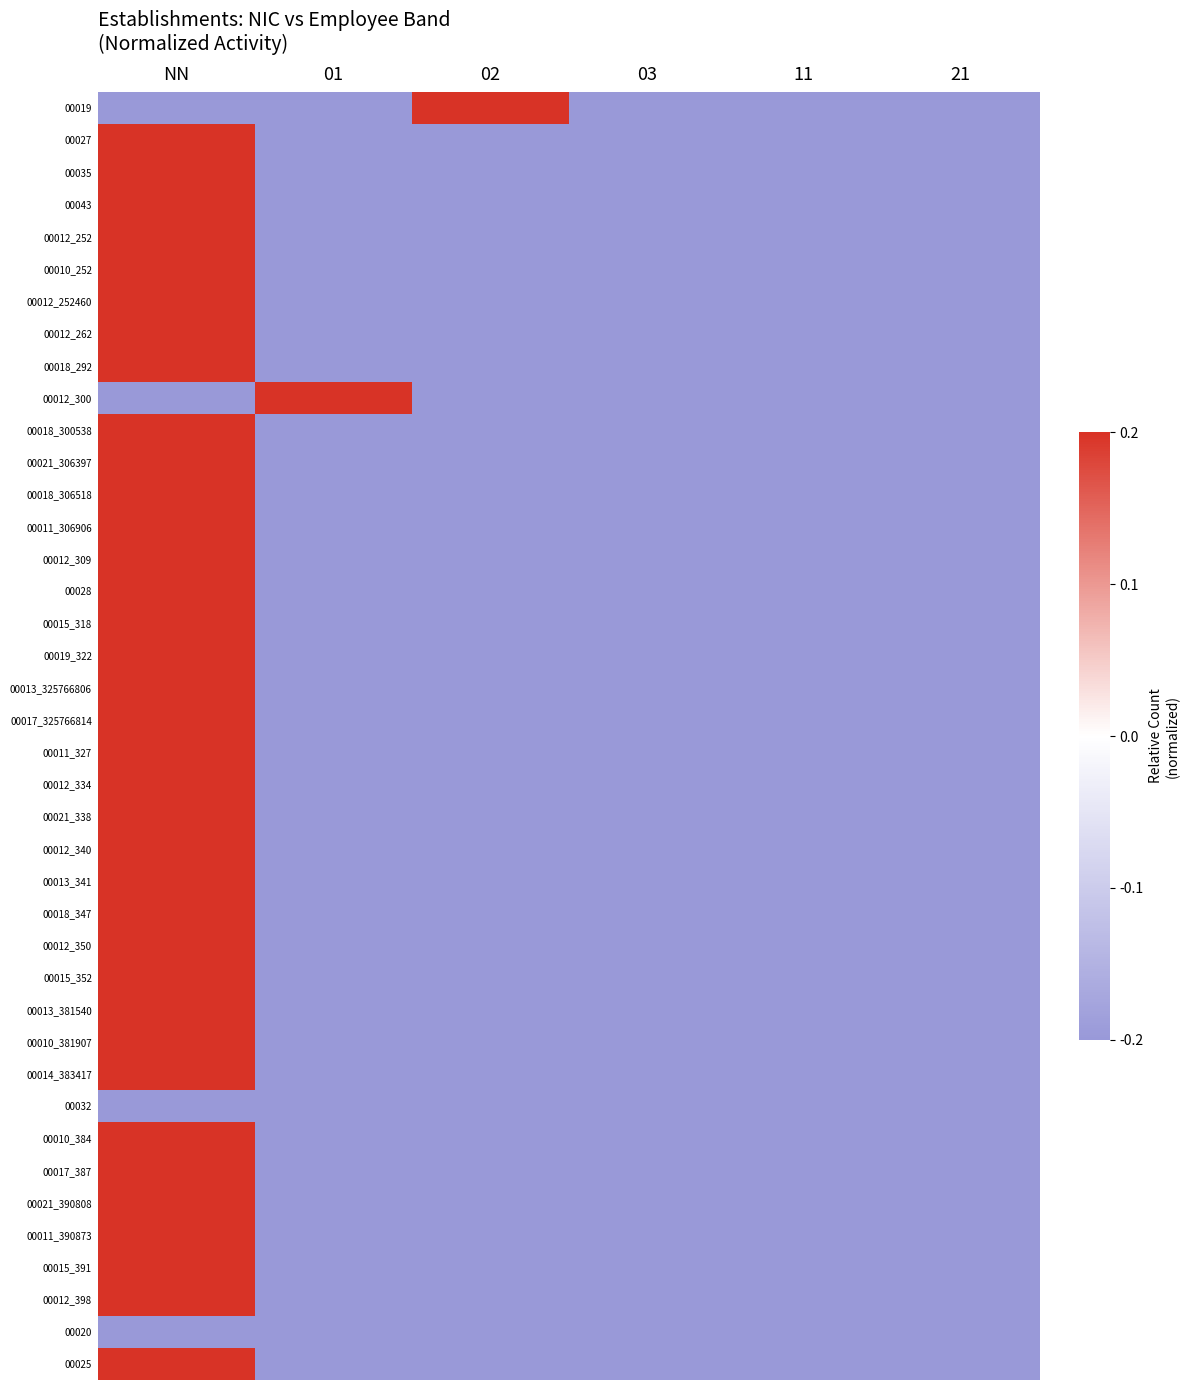

Reading right to left, list all the values displayed in this chart.

00019: 21=-0.2	11=-0.2	03=-0.2	02=0.2	01=-0.2	NN=-0.2
00027: 21=-0.2	11=-0.2	03=-0.2	02=-0.2	01=-0.2	NN=0.2
00035: 21=-0.2	11=-0.2	03=-0.2	02=-0.2	01=-0.2	NN=0.2
00043: 21=-0.2	11=-0.2	03=-0.2	02=-0.2	01=-0.2	NN=0.2
00012_252: 21=-0.2	11=-0.2	03=-0.2	02=-0.2	01=-0.2	NN=0.2
00010_252: 21=-0.2	11=-0.2	03=-0.2	02=-0.2	01=-0.2	NN=0.2
00012_252460: 21=-0.2	11=-0.2	03=-0.2	02=-0.2	01=-0.2	NN=0.2
00012_262: 21=-0.2	11=-0.2	03=-0.2	02=-0.2	01=-0.2	NN=0.2
00018_292: 21=-0.2	11=-0.2	03=-0.2	02=-0.2	01=-0.2	NN=0.2
00012_300: 21=-0.2	11=-0.2	03=-0.2	02=-0.2	01=0.2	NN=-0.2
00018_300538: 21=-0.2	11=-0.2	03=-0.2	02=-0.2	01=-0.2	NN=0.2
00021_306397: 21=-0.2	11=-0.2	03=-0.2	02=-0.2	01=-0.2	NN=0.2
00018_306518: 21=-0.2	11=-0.2	03=-0.2	02=-0.2	01=-0.2	NN=0.2
00011_306906: 21=-0.2	11=-0.2	03=-0.2	02=-0.2	01=-0.2	NN=0.2
00012_309: 21=-0.2	11=-0.2	03=-0.2	02=-0.2	01=-0.2	NN=0.2
00028: 21=-0.2	11=-0.2	03=-0.2	02=-0.2	01=-0.2	NN=0.2
00015_318: 21=-0.2	11=-0.2	03=-0.2	02=-0.2	01=-0.2	NN=0.2
00019_322: 21=-0.2	11=-0.2	03=-0.2	02=-0.2	01=-0.2	NN=0.2
00013_325766806: 21=-0.2	11=-0.2	03=-0.2	02=-0.2	01=-0.2	NN=0.2
00017_325766814: 21=-0.2	11=-0.2	03=-0.2	02=-0.2	01=-0.2	NN=0.2
00011_327: 21=-0.2	11=-0.2	03=-0.2	02=-0.2	01=-0.2	NN=0.2
00012_334: 21=-0.2	11=-0.2	03=-0.2	02=-0.2	01=-0.2	NN=0.2
00021_338: 21=-0.2	11=-0.2	03=-0.2	02=-0.2	01=-0.2	NN=0.2
00012_340: 21=-0.2	11=-0.2	03=-0.2	02=-0.2	01=-0.2	NN=0.2
00013_341: 21=-0.2	11=-0.2	03=-0.2	02=-0.2	01=-0.2	NN=0.2
00018_347: 21=-0.2	11=-0.2	03=-0.2	02=-0.2	01=-0.2	NN=0.2
00012_350: 21=-0.2	11=-0.2	03=-0.2	02=-0.2	01=-0.2	NN=0.2
00015_352: 21=-0.2	11=-0.2	03=-0.2	02=-0.2	01=-0.2	NN=0.2
00013_381540: 21=-0.2	11=-0.2	03=-0.2	02=-0.2	01=-0.2	NN=0.2
00010_381907: 21=-0.2	11=-0.2	03=-0.2	02=-0.2	01=-0.2	NN=0.2
00014_383417: 21=-0.2	11=-0.2	03=-0.2	02=-0.2	01=-0.2	NN=0.2
00032: 21=-0.2	11=-0.2	03=-0.2	02=-0.2	01=-0.2	NN=-0.2
00010_384: 21=-0.2	11=-0.2	03=-0.2	02=-0.2	01=-0.2	NN=0.2
00017_387: 21=-0.2	11=-0.2	03=-0.2	02=-0.2	01=-0.2	NN=0.2
00021_390808: 21=-0.2	11=-0.2	03=-0.2	02=-0.2	01=-0.2	NN=0.2
00011_390873: 21=-0.2	11=-0.2	03=-0.2	02=-0.2	01=-0.2	NN=0.2
00015_391: 21=-0.2	11=-0.2	03=-0.2	02=-0.2	01=-0.2	NN=0.2
00012_398: 21=-0.2	11=-0.2	03=-0.2	02=-0.2	01=-0.2	NN=0.2
00020: 21=-0.2	11=-0.2	03=-0.2	02=-0.2	01=-0.2	NN=-0.2
00025: 21=-0.2	11=-0.2	03=-0.2	02=-0.2	01=-0.2	NN=0.2